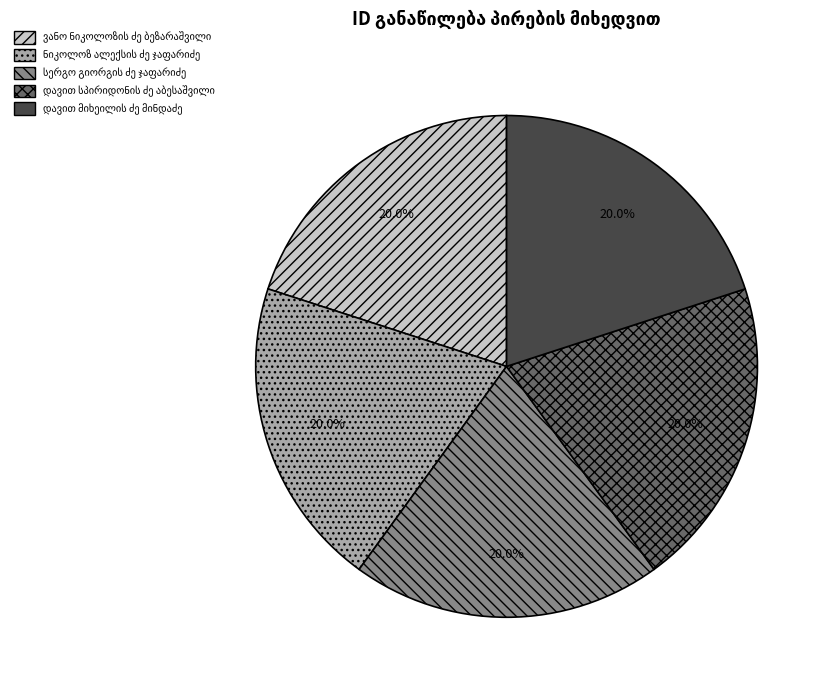

Is there a majority slice in this chart?

No